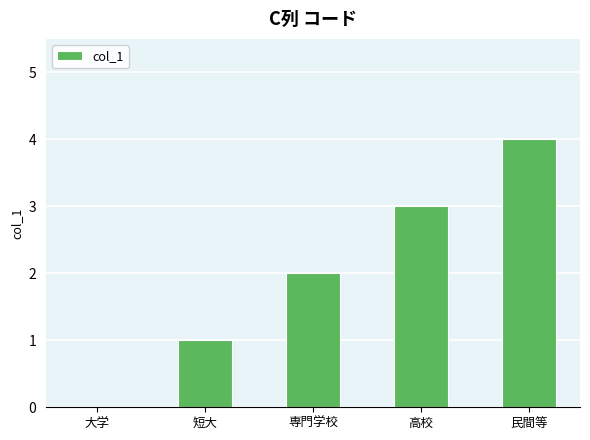

Are the bars horizontal?

No